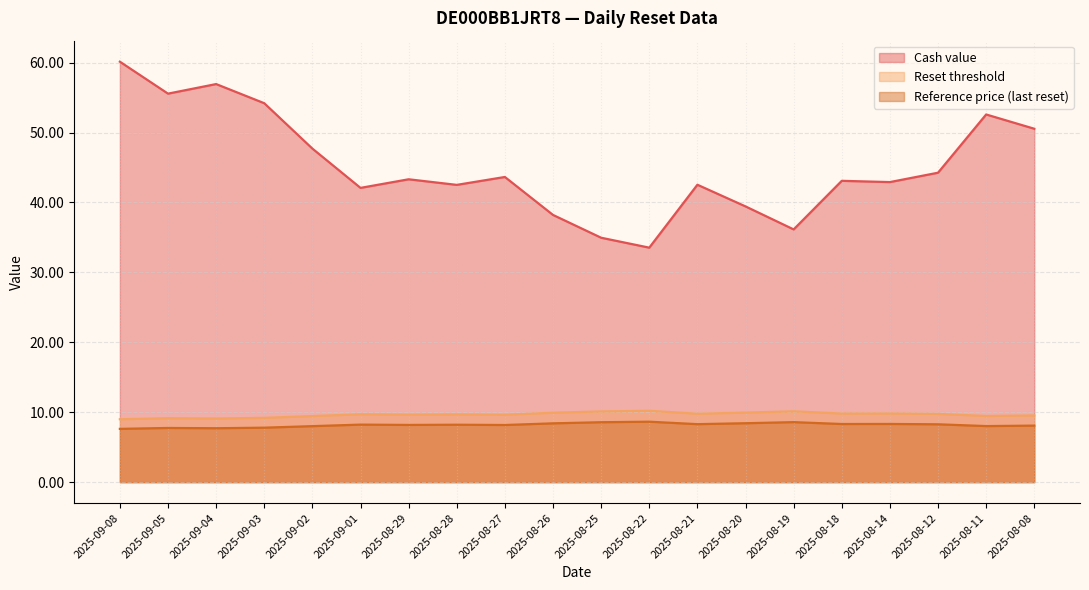

List the labels in order of Reset threshold value, smallest first.

2025-09-08, 2025-09-04, 2025-09-05, 2025-09-03, 2025-09-02, 2025-08-11, 2025-08-08, 2025-08-27, 2025-08-29, 2025-08-28, 2025-09-01, 2025-08-12, 2025-08-21, 2025-08-18, 2025-08-14, 2025-08-26, 2025-08-20, 2025-08-25, 2025-08-19, 2025-08-22